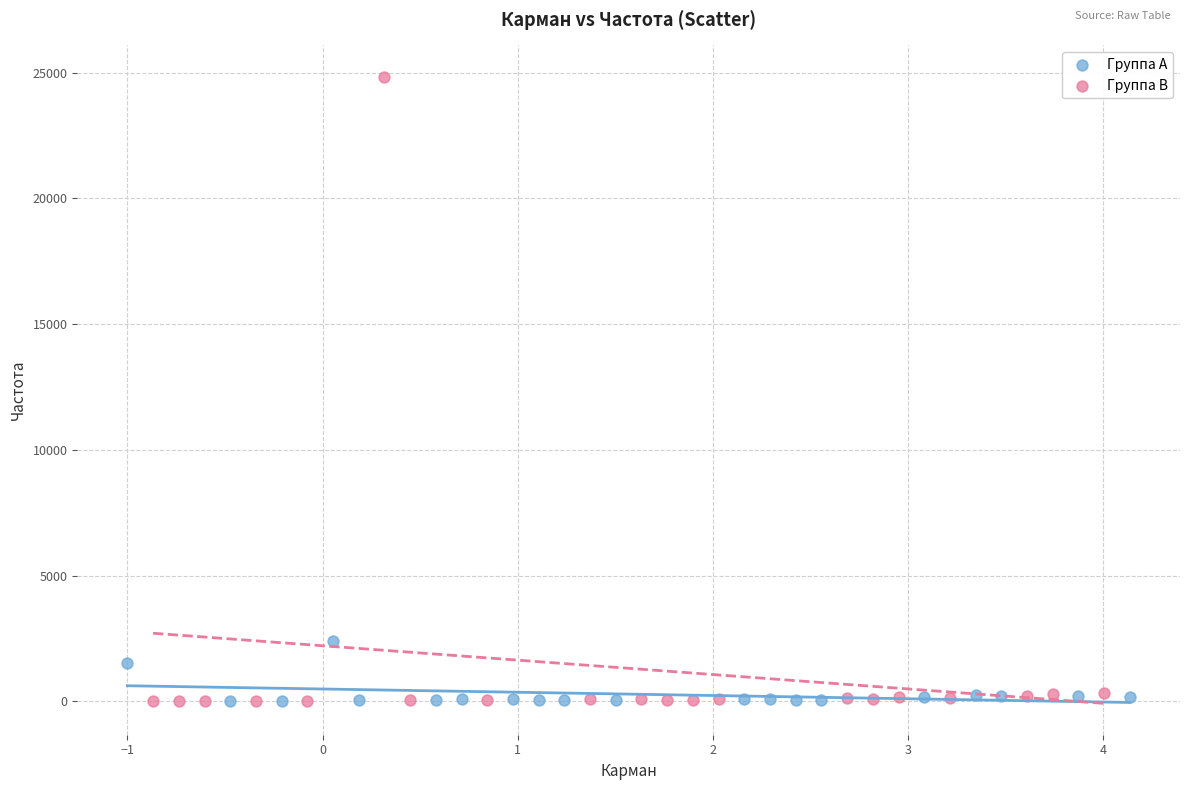

Which series contains the highest Y value?

Группа B